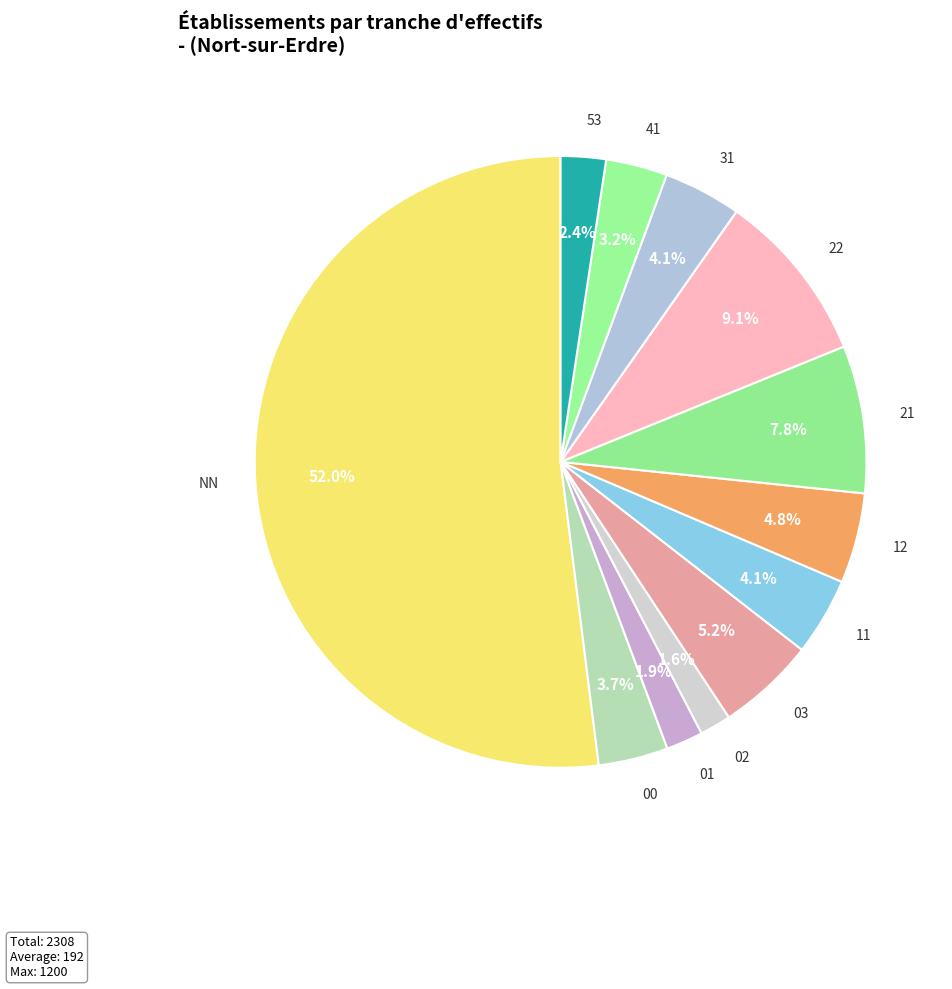

Do 03 and 53 together represent more than half of the pie?

No